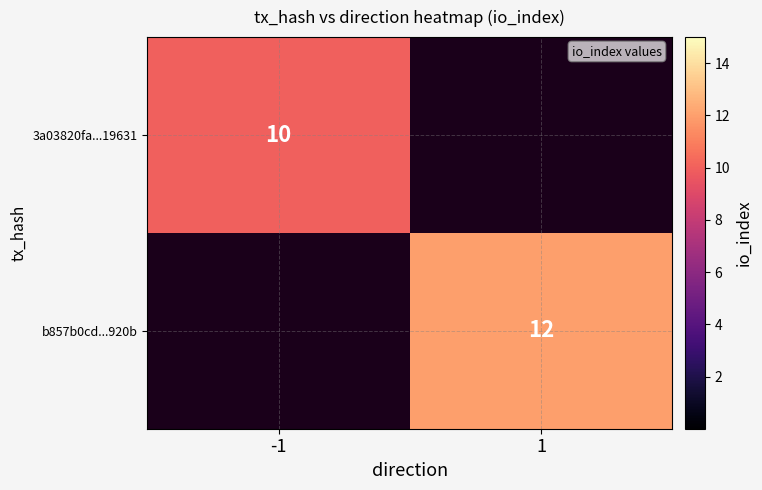

True or false: b857b0cd...920b has a value of 17 at 1.

False